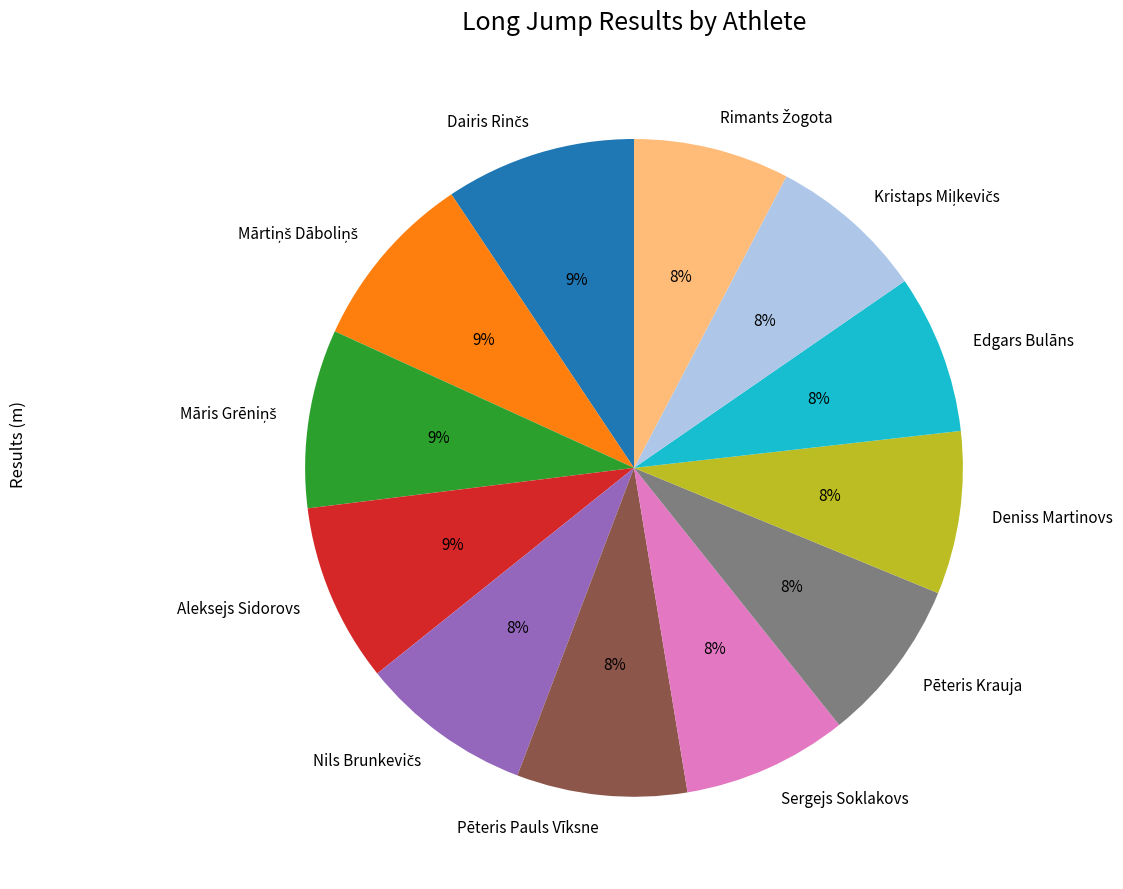

What percentage is the Pēteris Pauls Vīksne slice, to the nearest percent?

8%